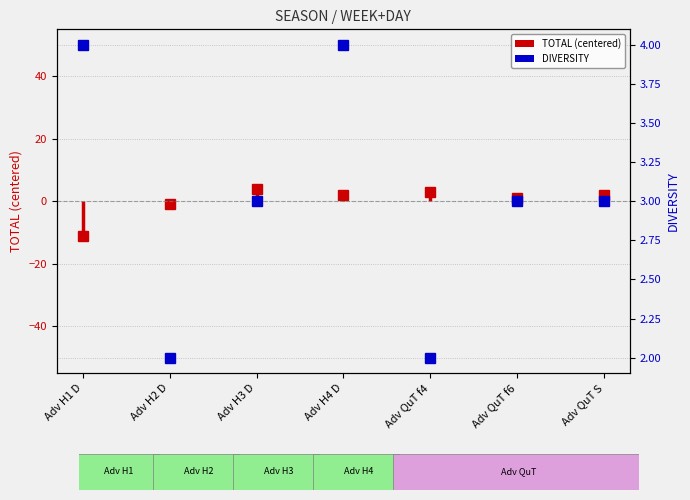

Which series has the largest range (max minus min)?

TOTAL (centered)